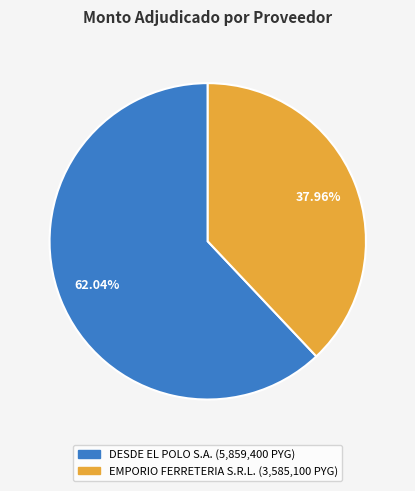

To the nearest percent, what is the difference between the EMPORIO FERRETERIA S.R.L. and DESDE EL POLO S.A. slice percentages?

24%